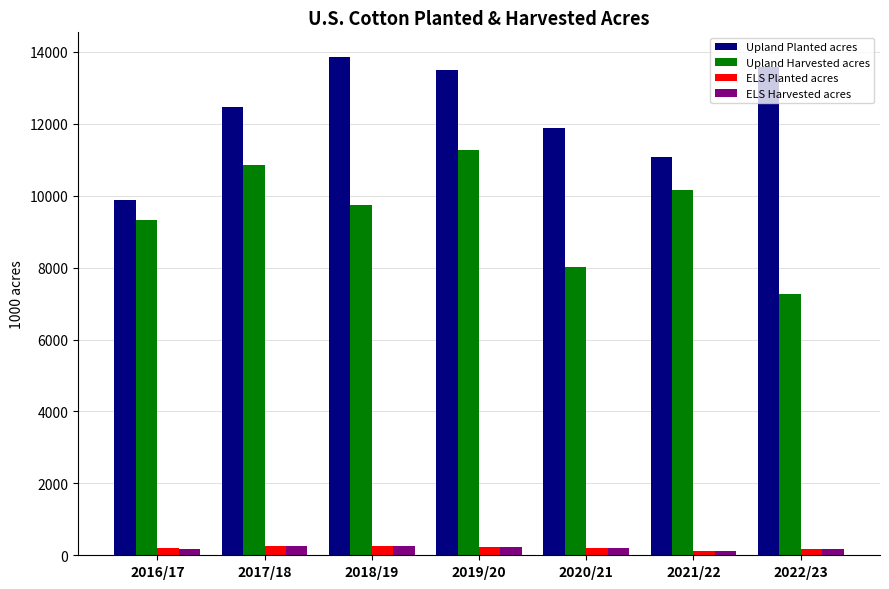

Where is Upland Harvested acres nearest to the value 9268?

2016/17